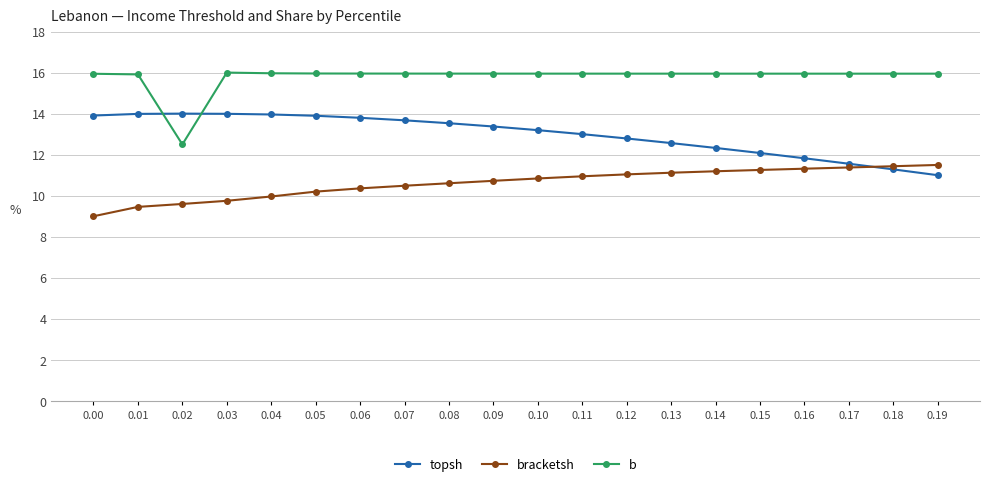

What is the greatest value displayed?

16.0